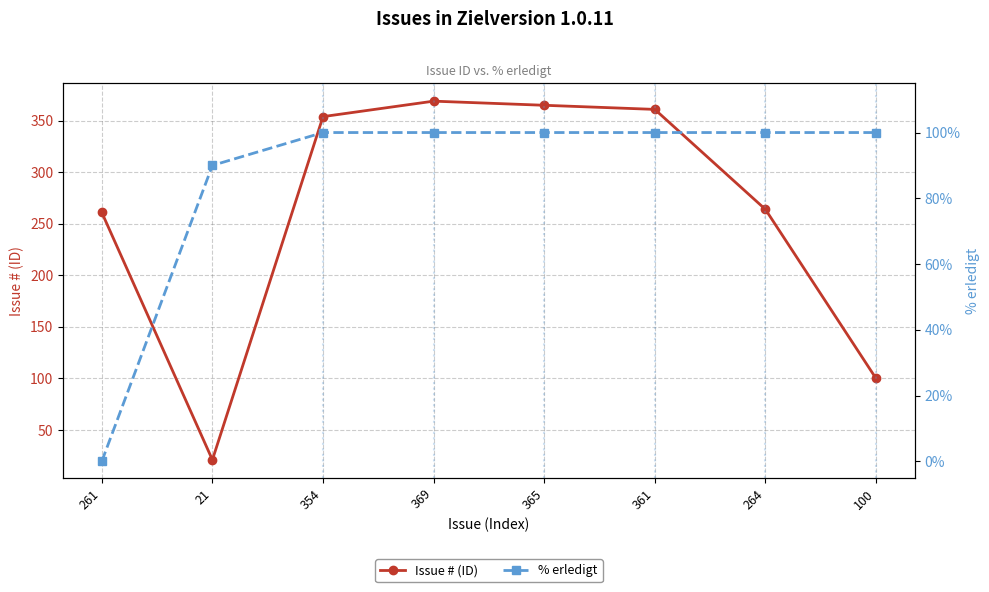

What is the total value across all series at 264?

364